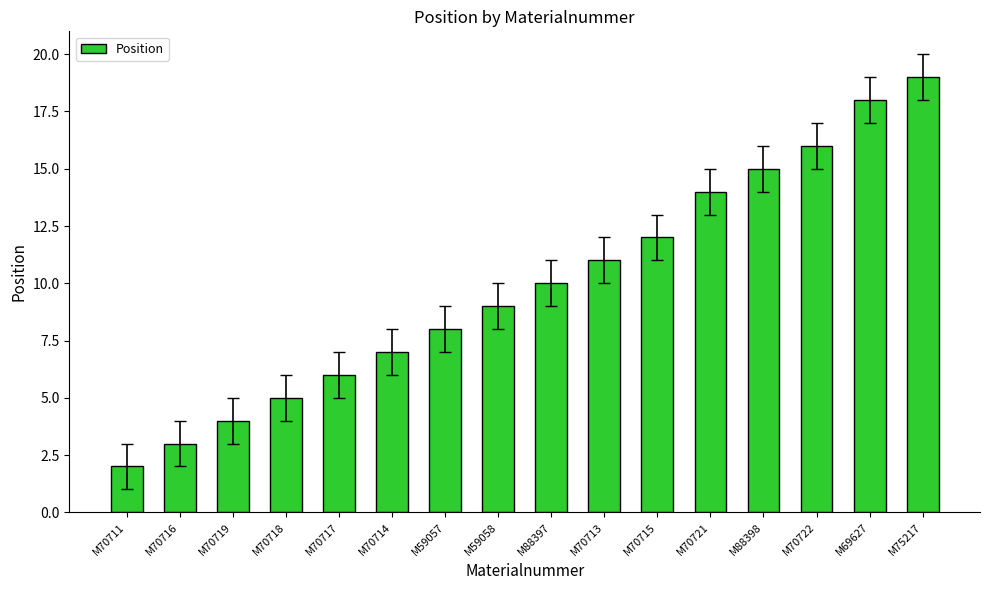

What is the value of the 11th bar from the left?

12